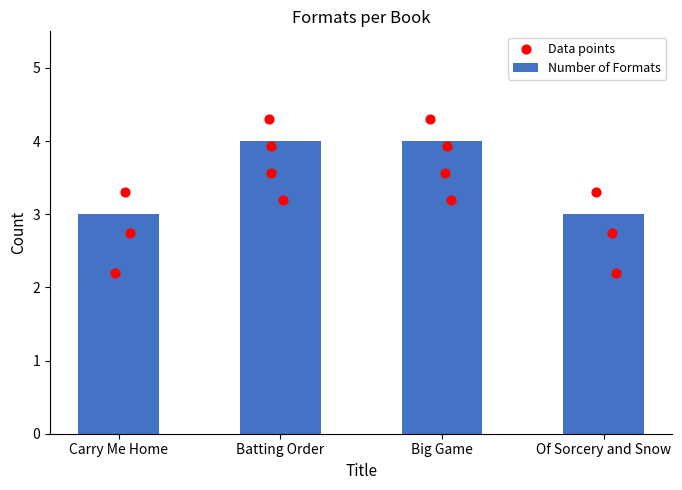

What is the ratio of the value at Of Sorcery and Snow to the value at Batting Order?

0.8